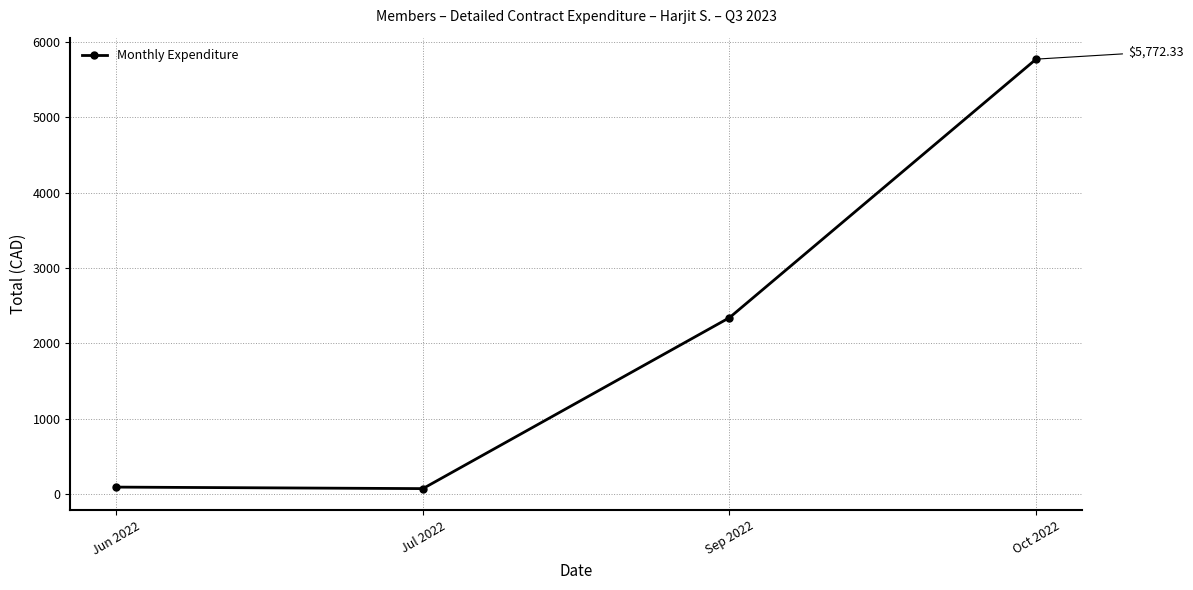

The chart shows a value of 72.8 at Jul 2022. True or false?

True